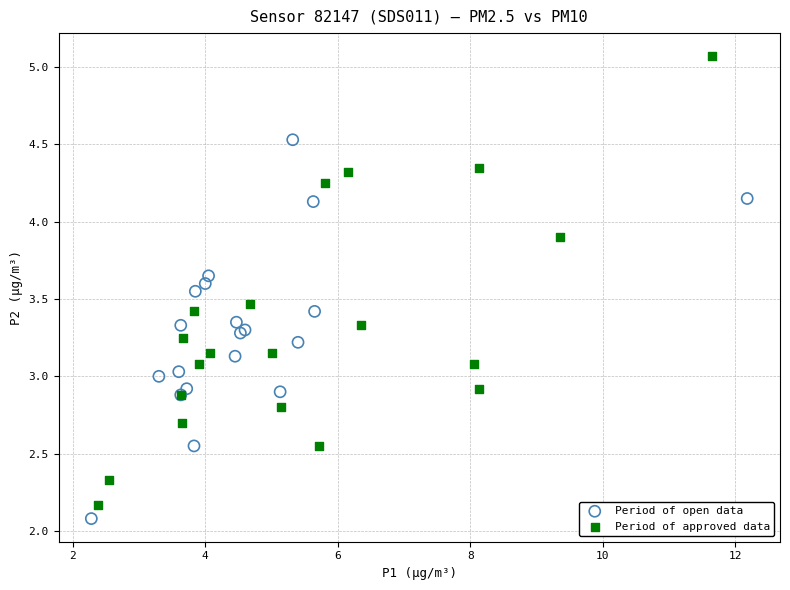

Which series contains the highest Y value?

Period of approved data